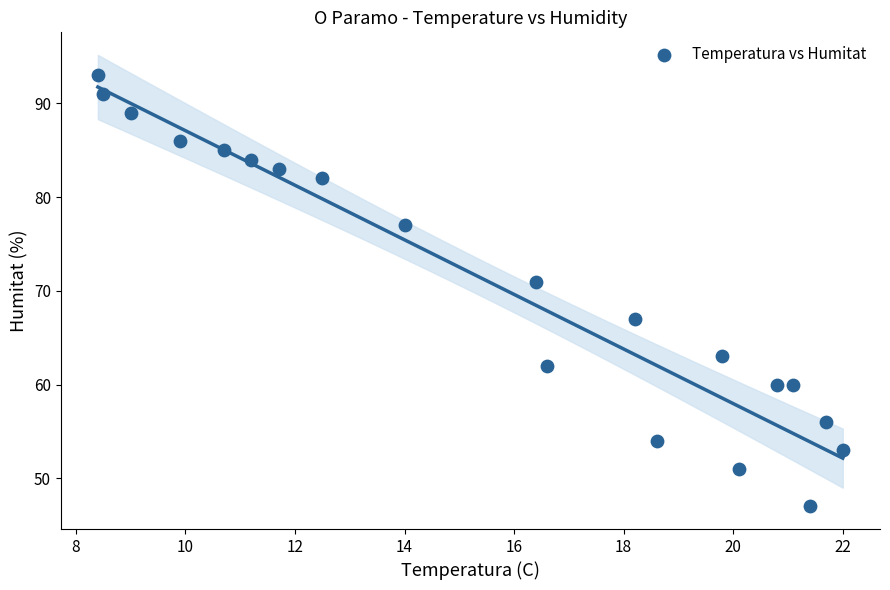

What Y value in the scatter plot is closest to 70?

71